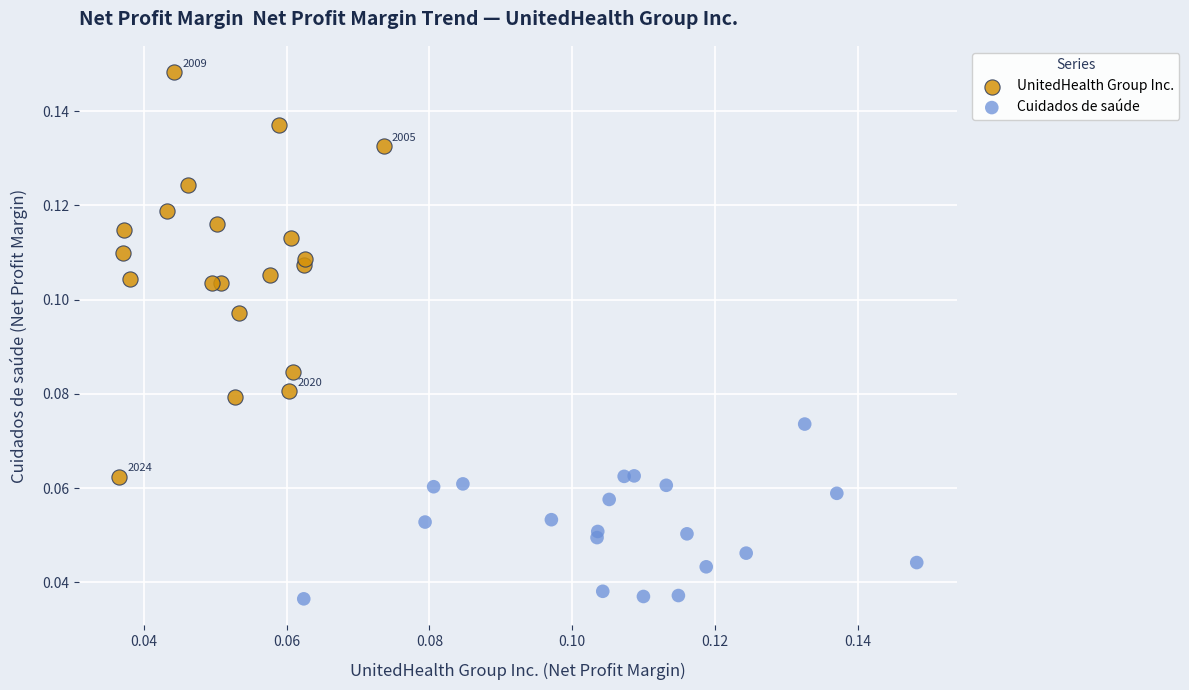

Which series reaches the maximum Y coordinate?

UnitedHealth Group Inc.